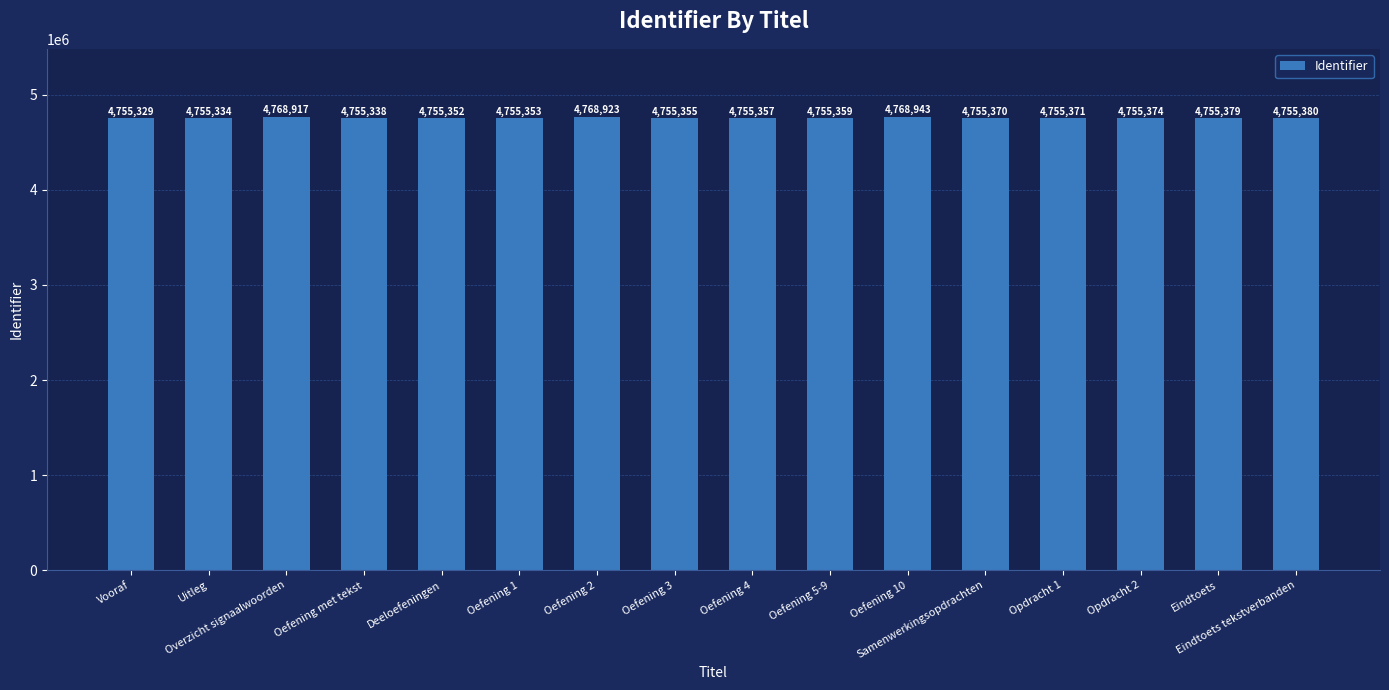

Is it true that the value at Deeloefeningen is 4755352?

True